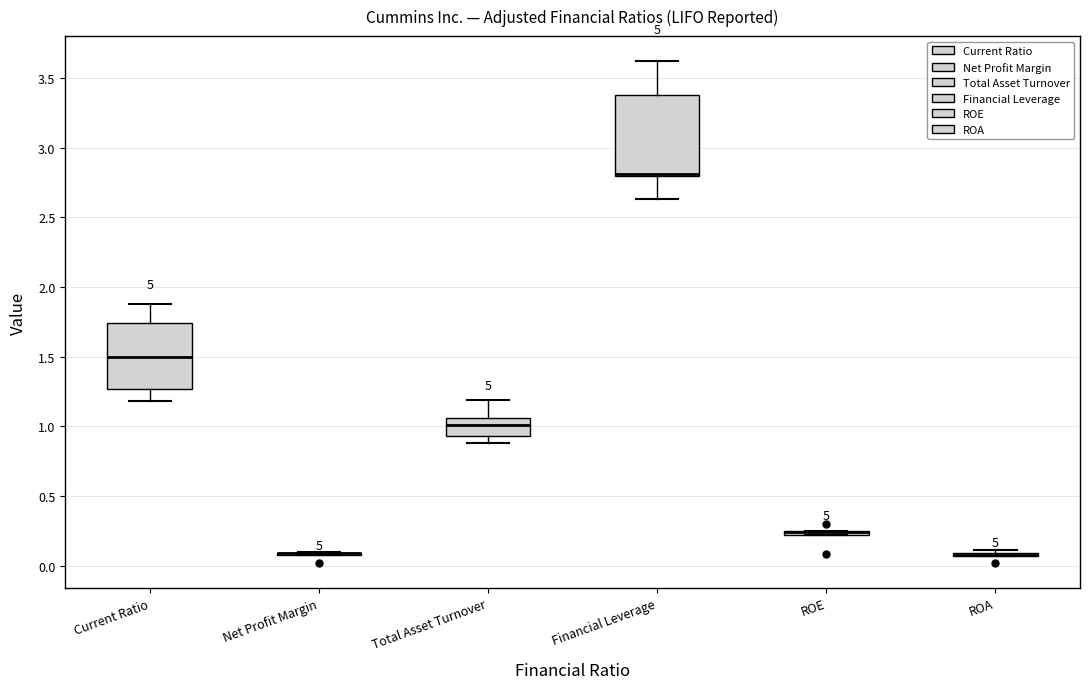

Where is the lower edge of the box for ROE on the y-axis? The values are not printed on the chart, so give them approximately, as read against the axis.

0.20